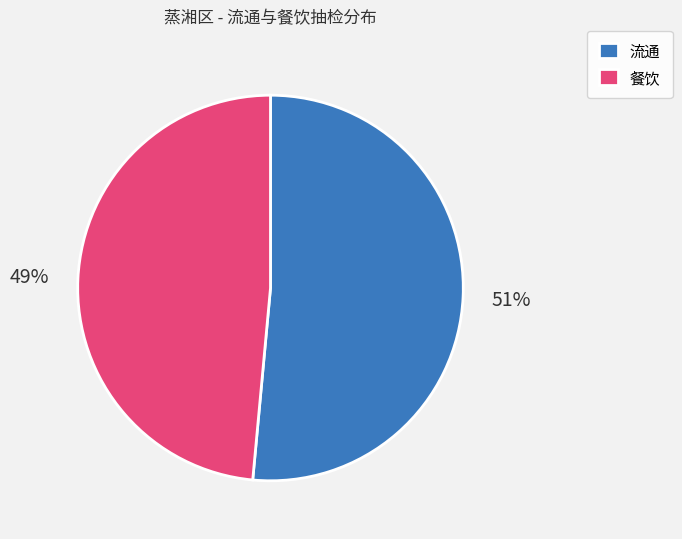

Is it true that 流通 is 51% of the pie?

True